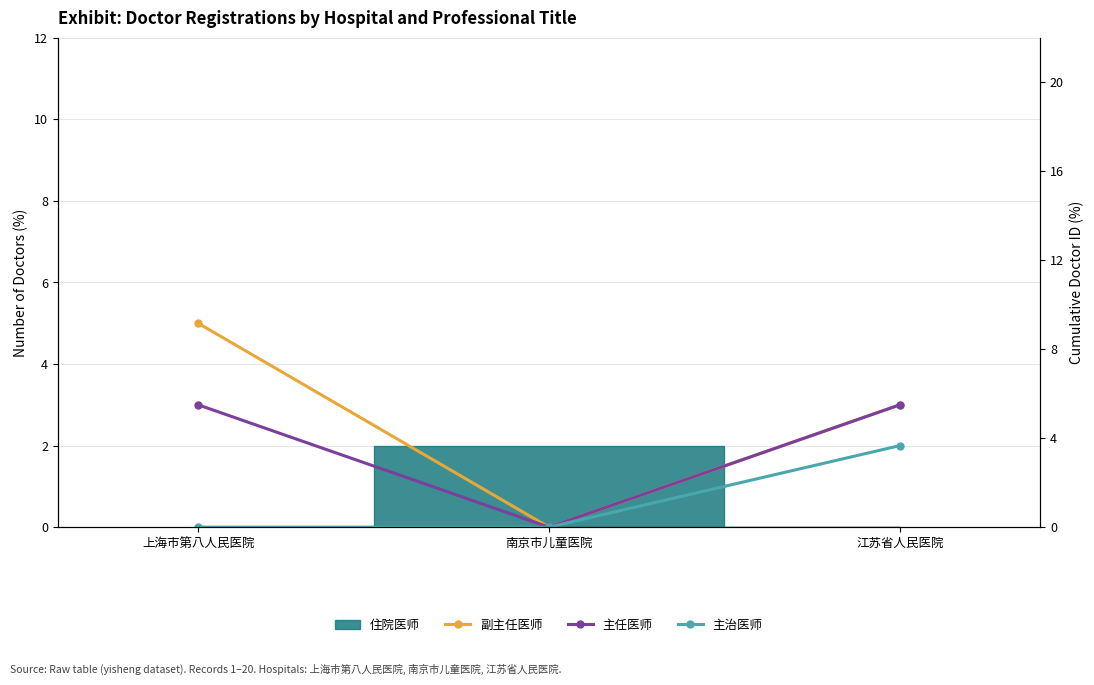

How many positive values does the 主任医师 series have?

2